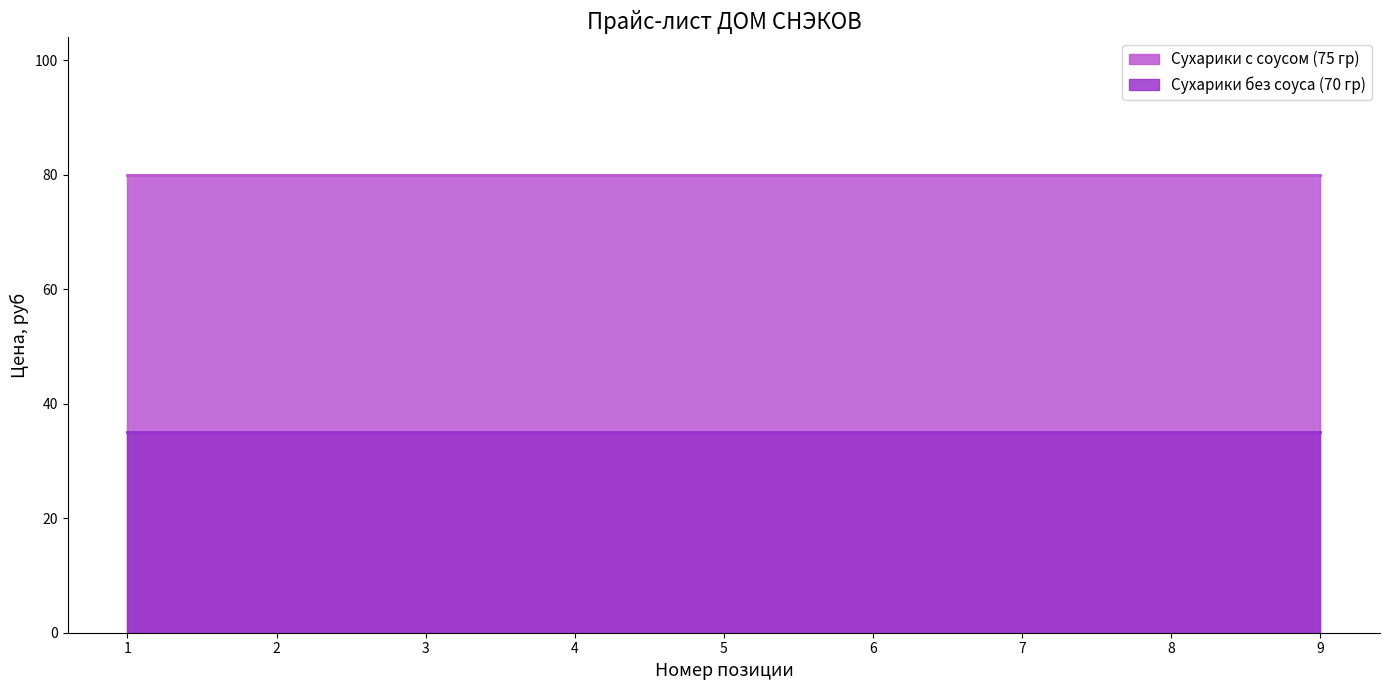

What is the average value of the Сухарики без соуса (70 гр) series?

35